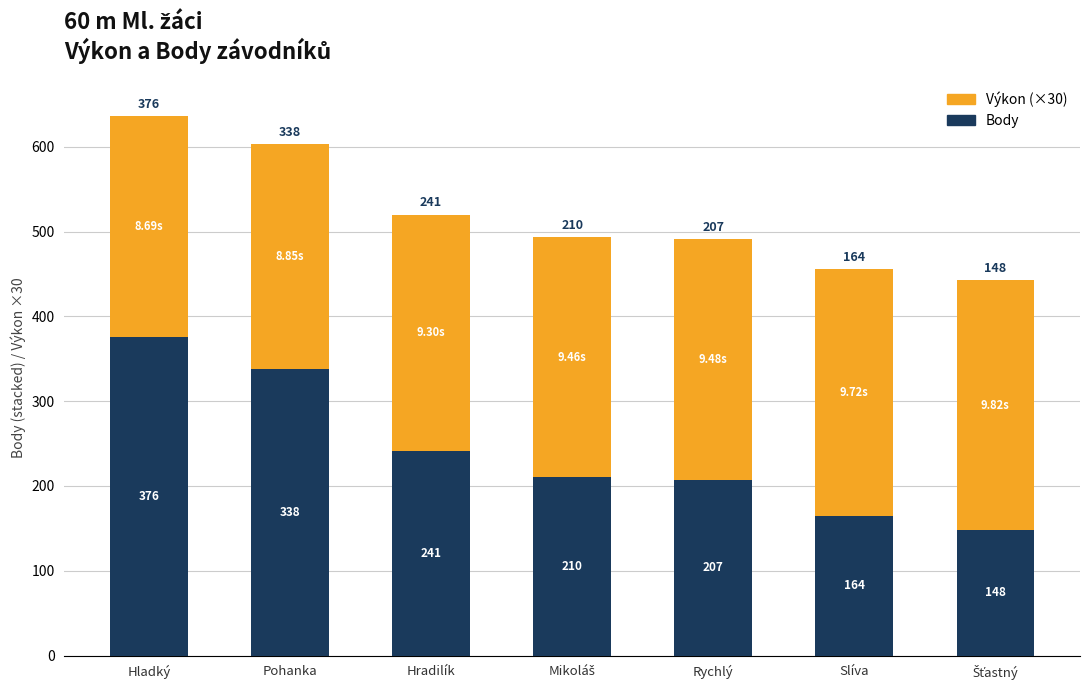

What is the sum of all Body values?

1684.0